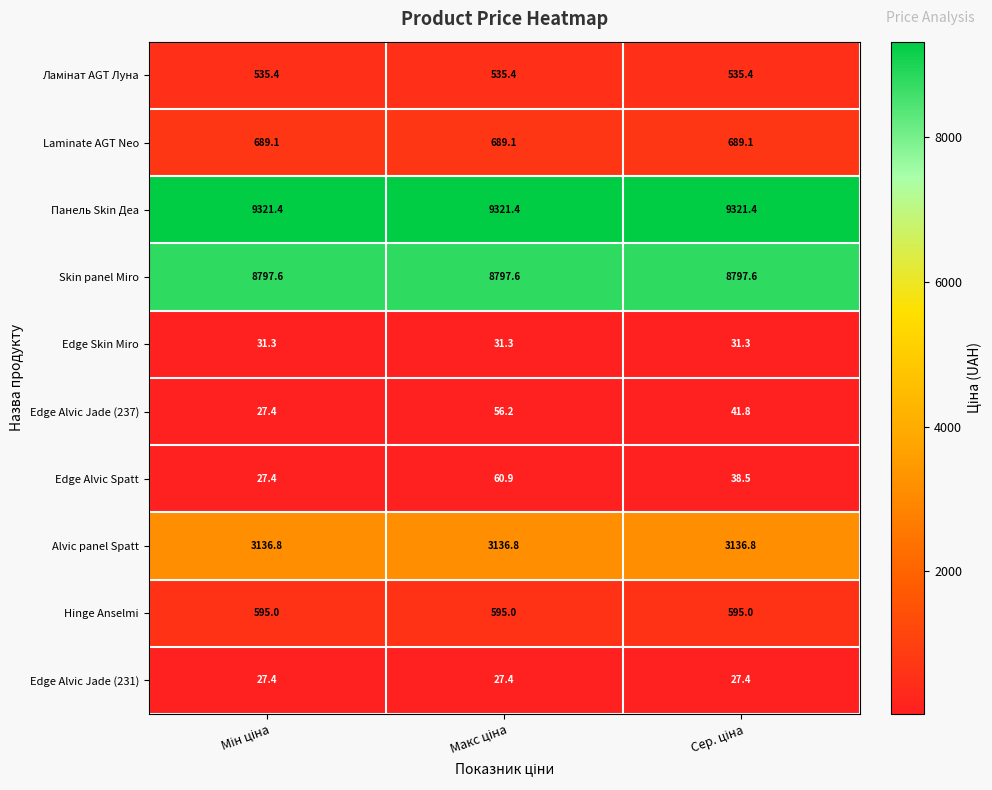

Which series has the widest spread of values?

Edge Alvic Spatt